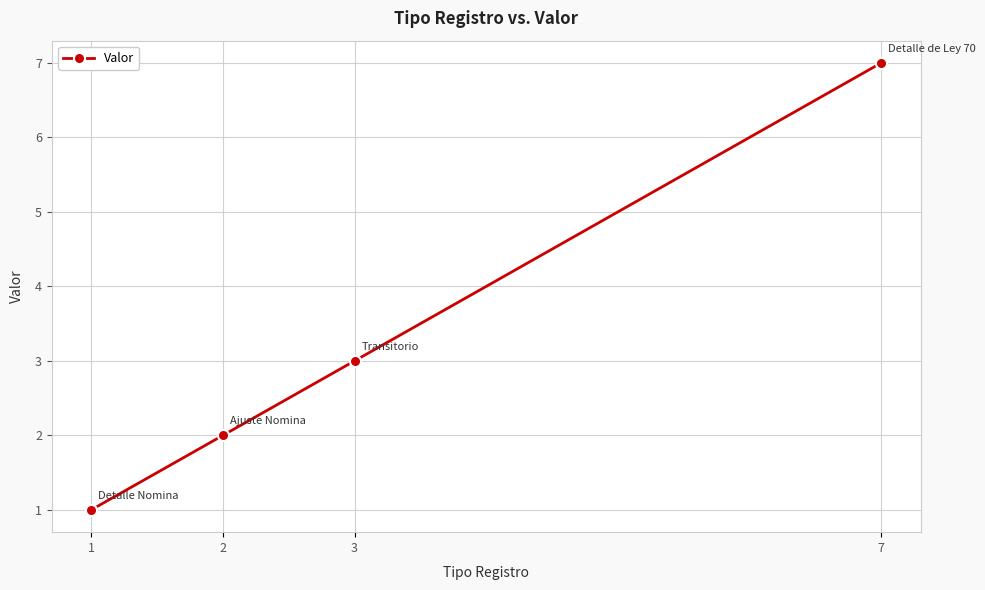

At which category does the chart reach its peak across all series?

7